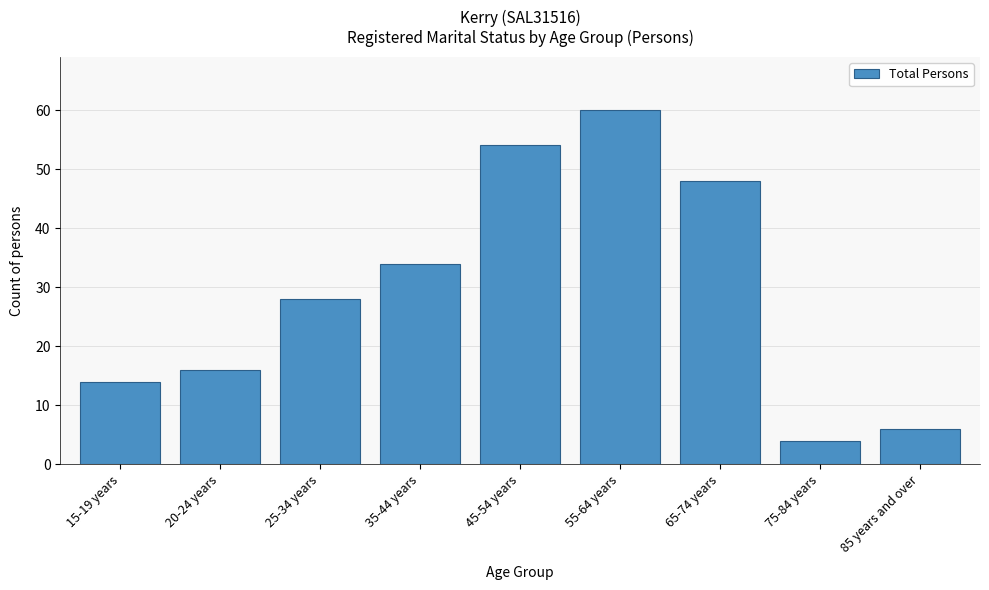

Reading right to left, extract all data points from this chart.

85 years and over=6	75-84 years=4	65-74 years=48	55-64 years=60	45-54 years=54	35-44 years=34	25-34 years=28	20-24 years=16	15-19 years=14